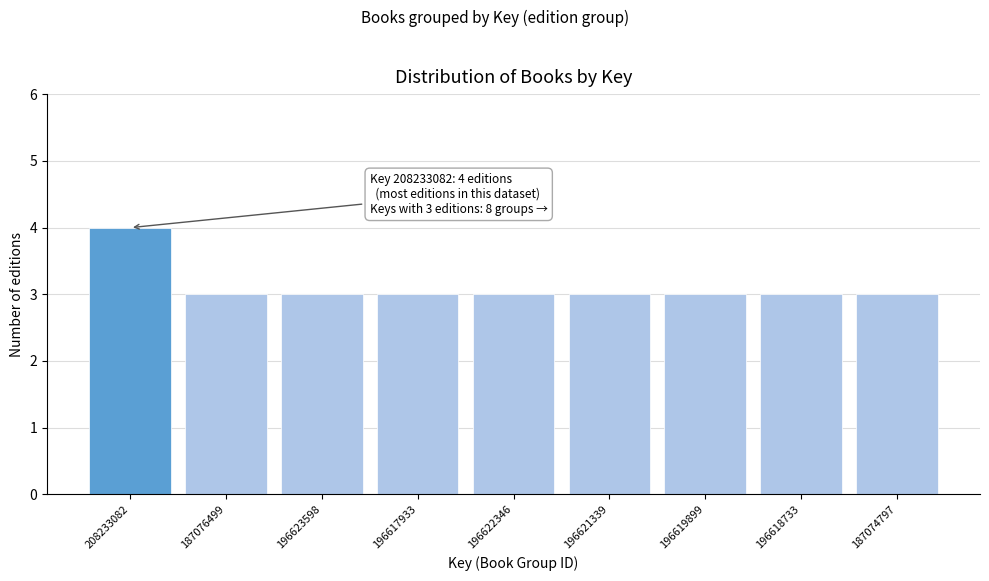

Reading right to left, transcribe all the data shown in this chart.

187074797=3	196618733=3	196619899=3	196621339=3	196622346=3	196617933=3	196623598=3	187076499=3	208233082=4